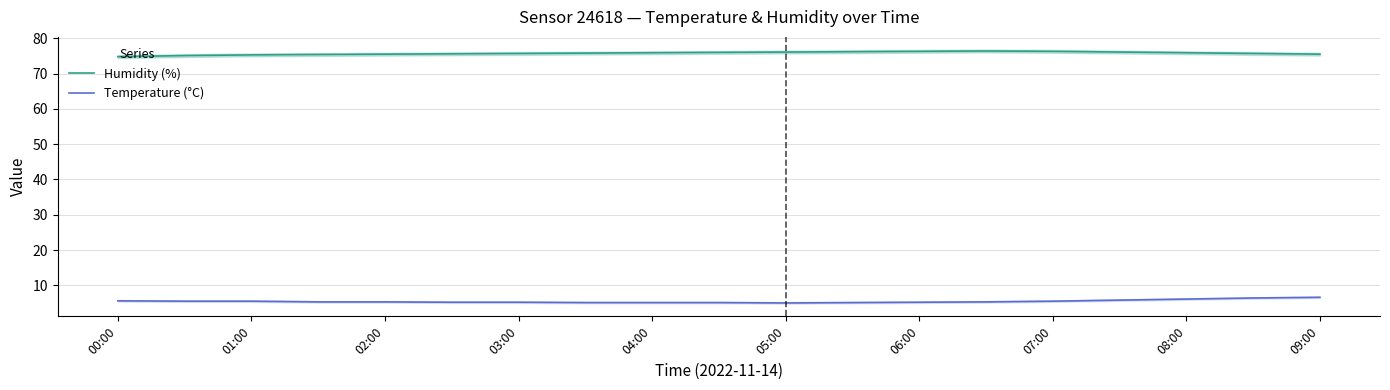

The value of Temperature (°C) at 04:00 is 5.1. True or false?

True